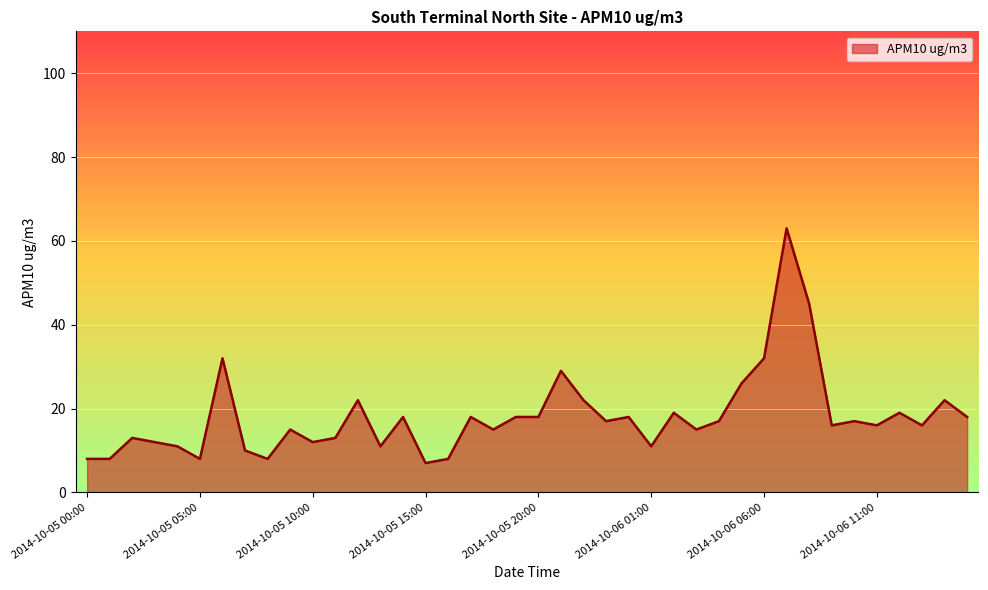

What is the smallest value displayed?

7